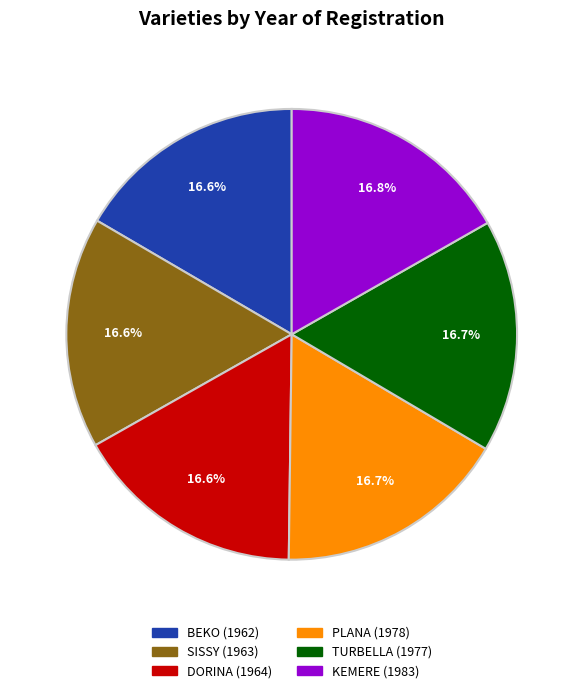

What percentage is the DORINA (1964) slice, to the nearest percent?

17%